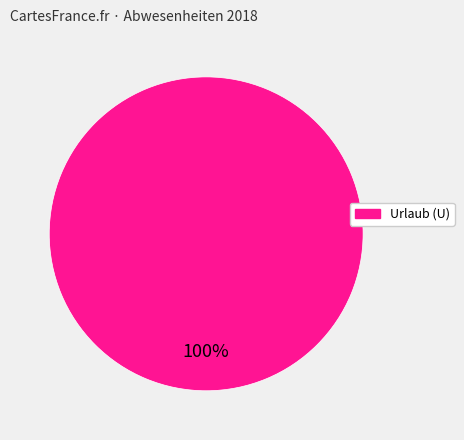

Does any single category account for the majority?

Yes